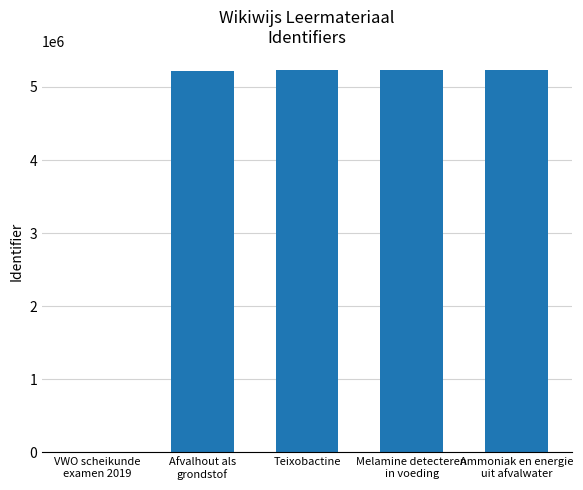

How many categories are shown in the chart?

5